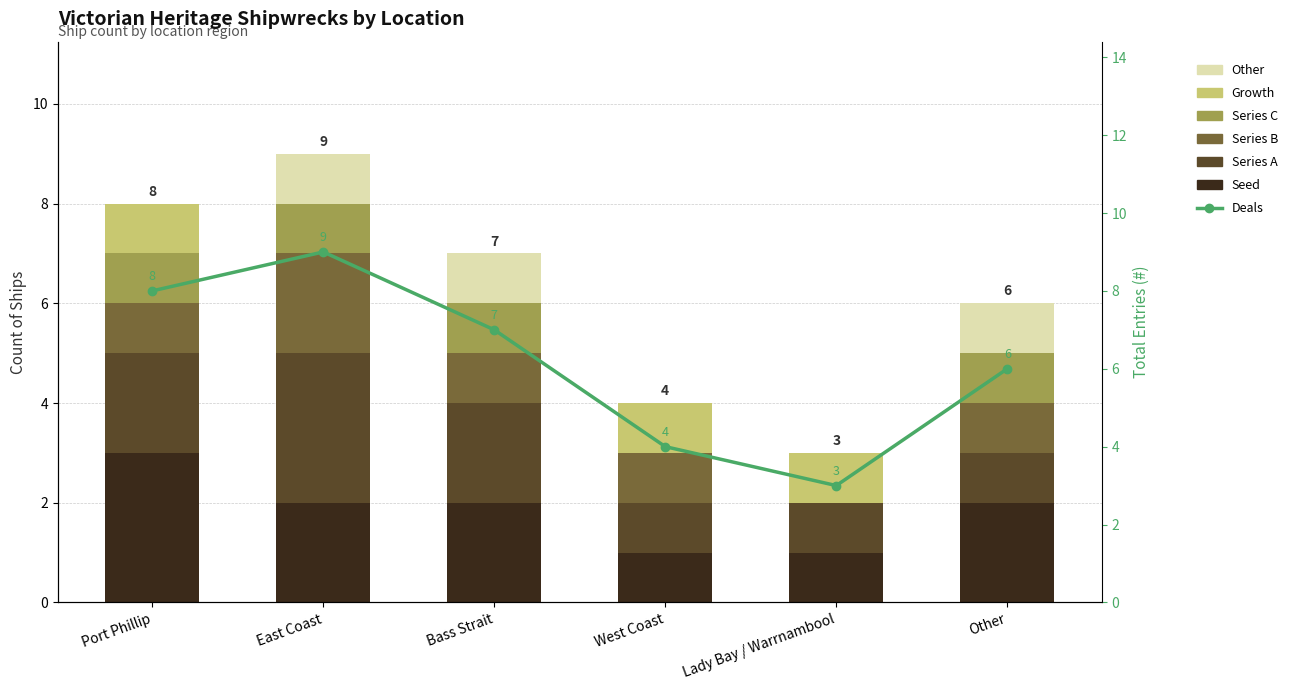

Count the number of categories in the chart.

6